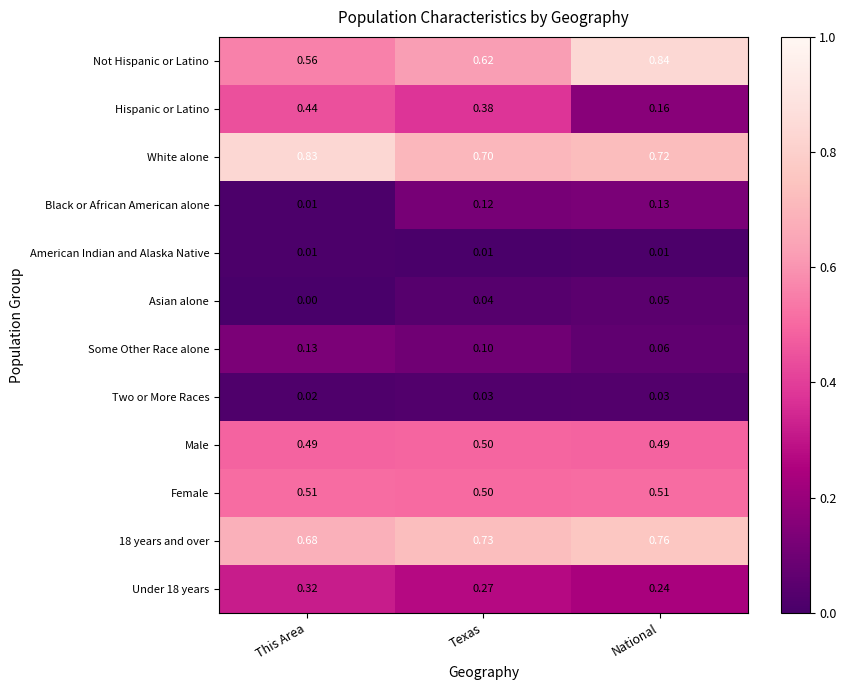

Is the value of Male at Texas greater than the value of Not Hispanic or Latino at Texas?

No